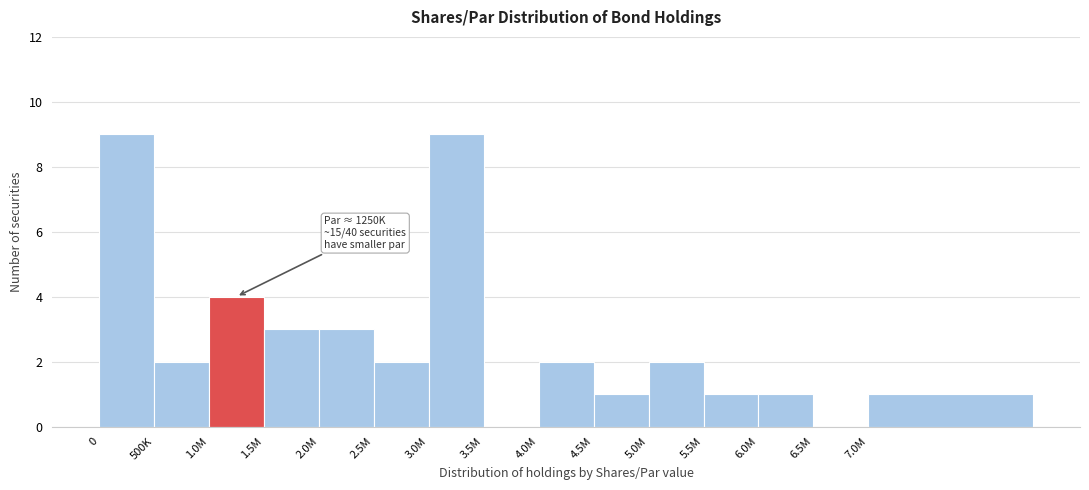

Reading left to right, extract all data points from this chart.

0=9	500K=2	1.0M=4	1.5M=3	2.0M=3	2.5M=2	3.0M=9	3.5M=0	4.0M=2	4.5M=1	5.0M=2	5.5M=1	6.0M=1	6.5M=0	7.0M=1